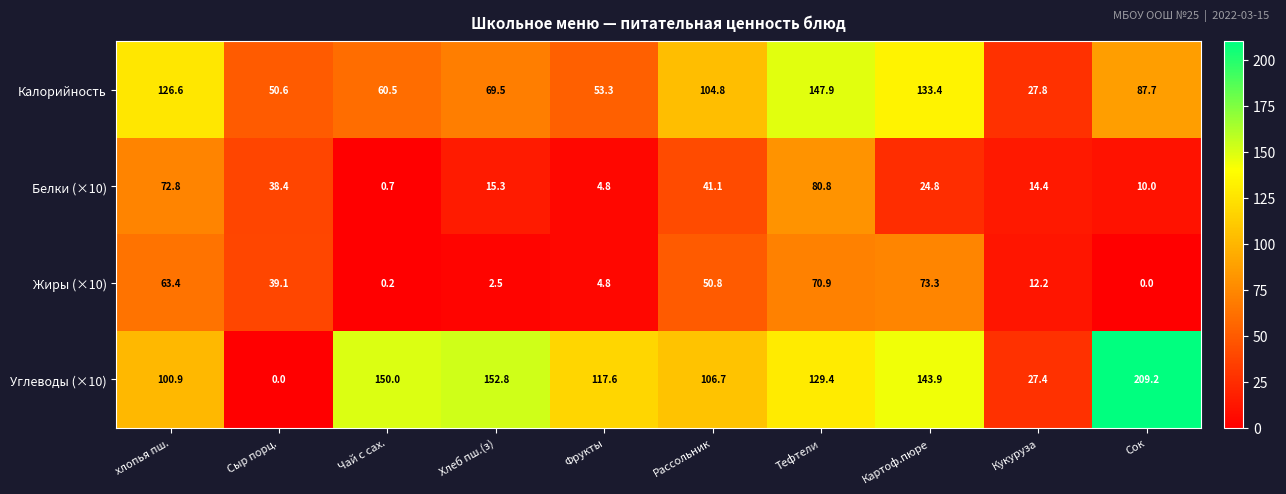

The Углеводы (×10) series shows 63.0 at Сок. True or false?

False